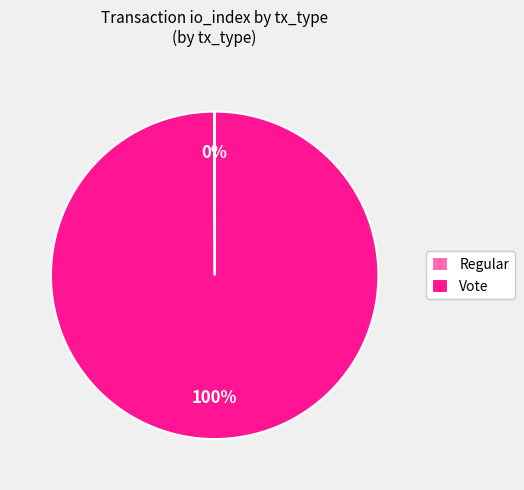

To the nearest percent, what is the difference between the largest and smallest slice percentages?

100%